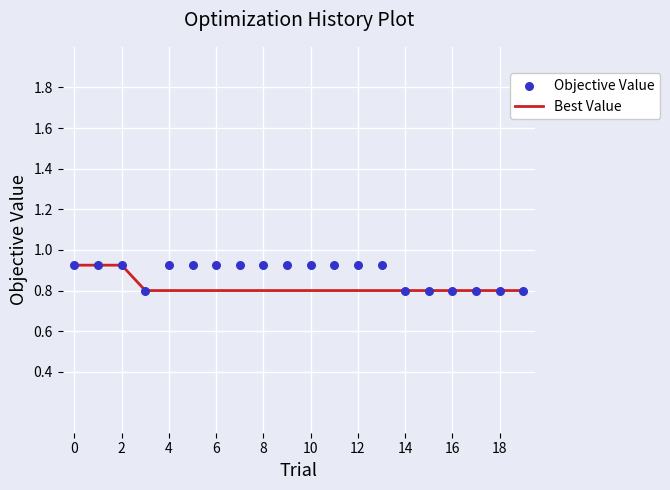

At how many categories does at least one series exceed 0?

20